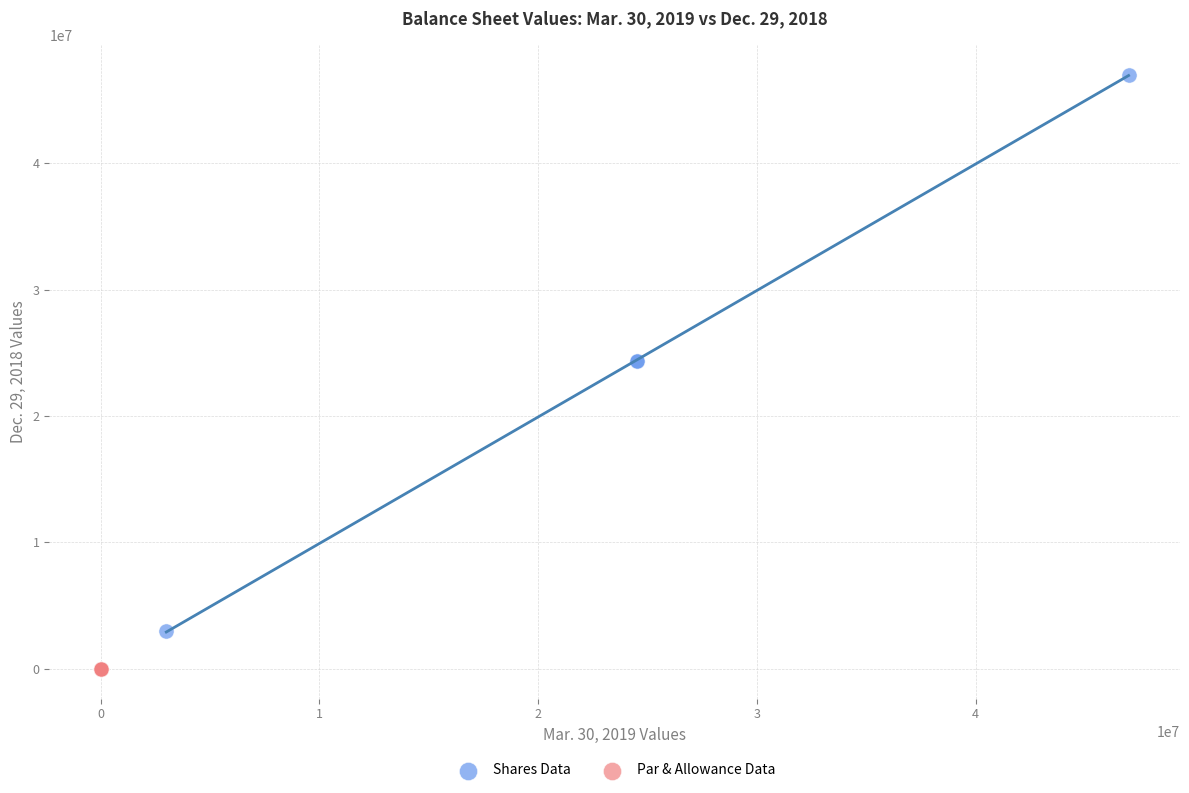

Which series reaches the minimum Y coordinate?

Par & Allowance Data